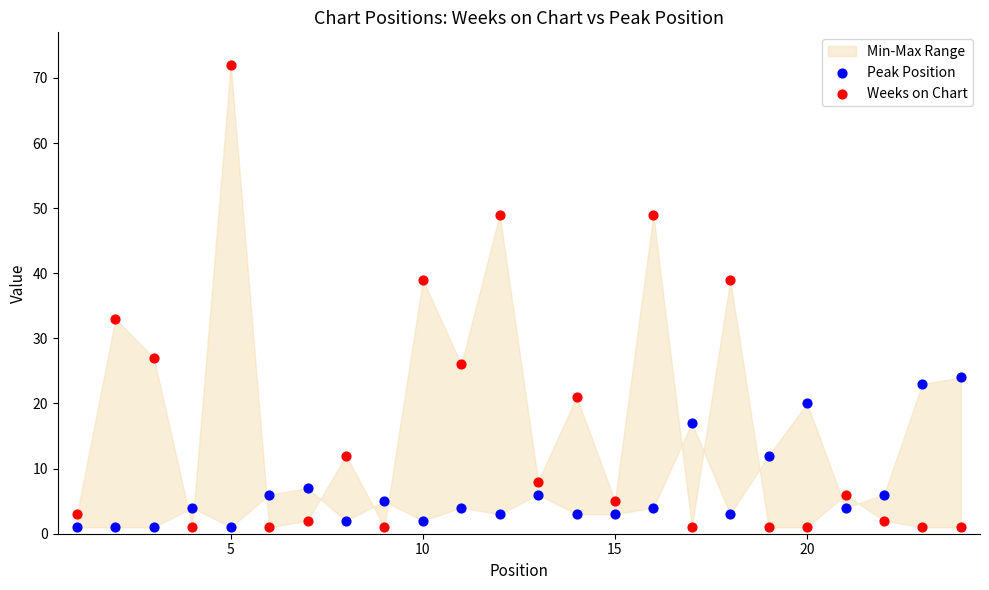

Which series contains the highest Y value?

Weeks on Chart